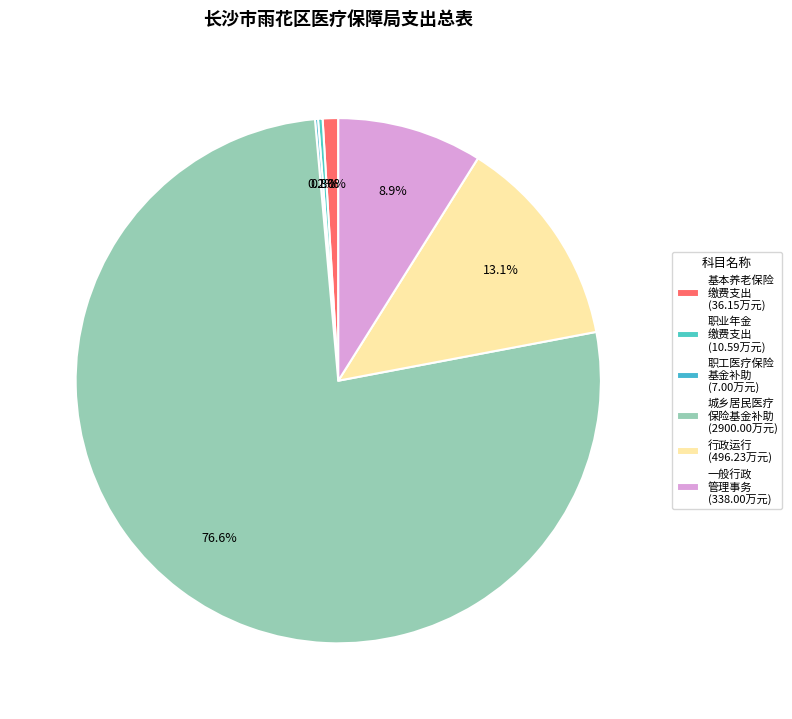

Rank the categories by value from highest to lowest.

财政对城乡居民基本医疗保险基金的补助, 行政运行, 一般行政管理事务, 机关事业单位基本养老保险缴费支出, 机关事业单位职业年金缴费支出, 财政对职工基本医疗保险基金的补助